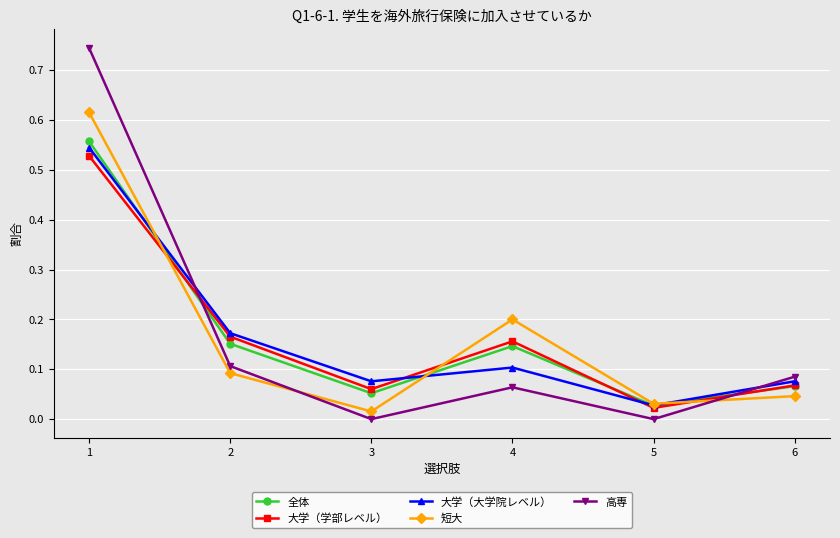

Which series changed the most between 1 and 5?

高専